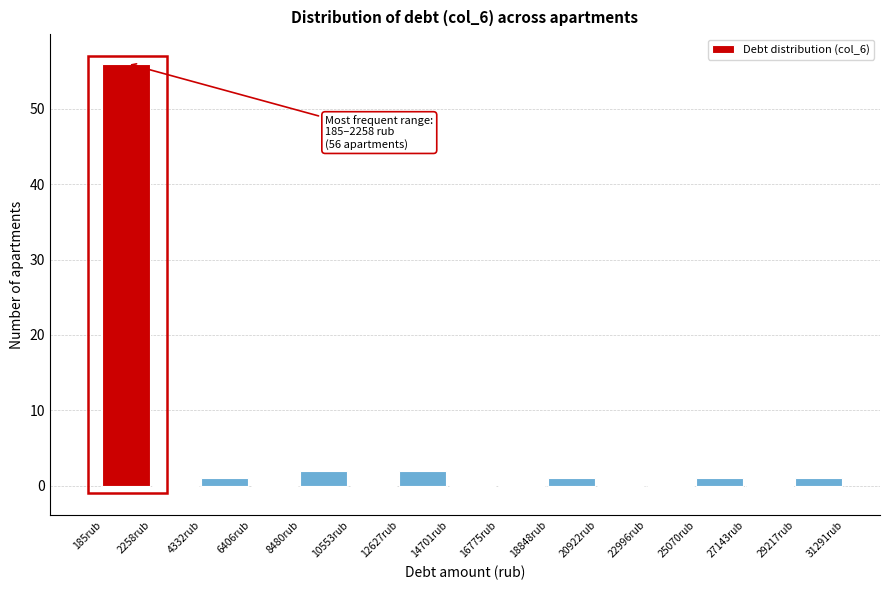

Over which range of the x-axis is the bar tallest?

0 to 2500